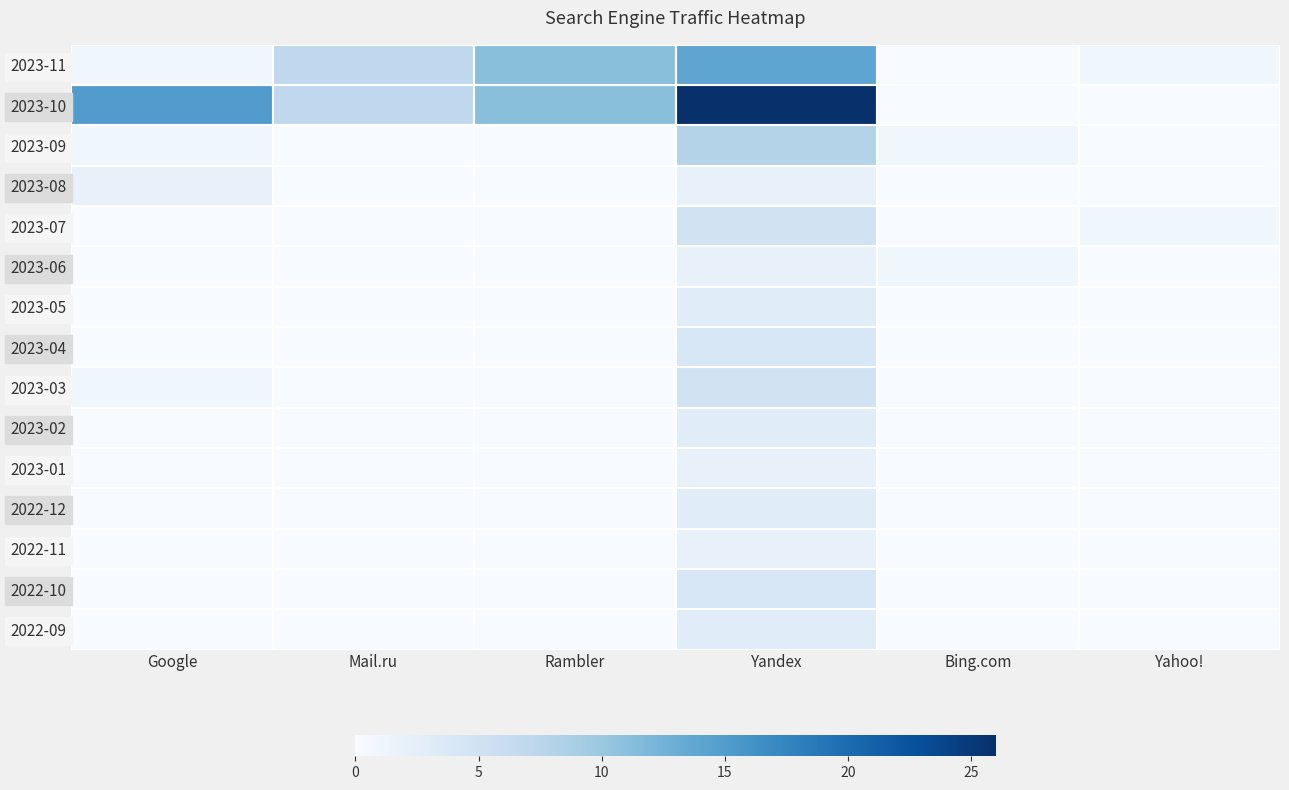

Is the value of 2023-08 at Google greater than the value of 2023-07 at Yahoo!?

Yes